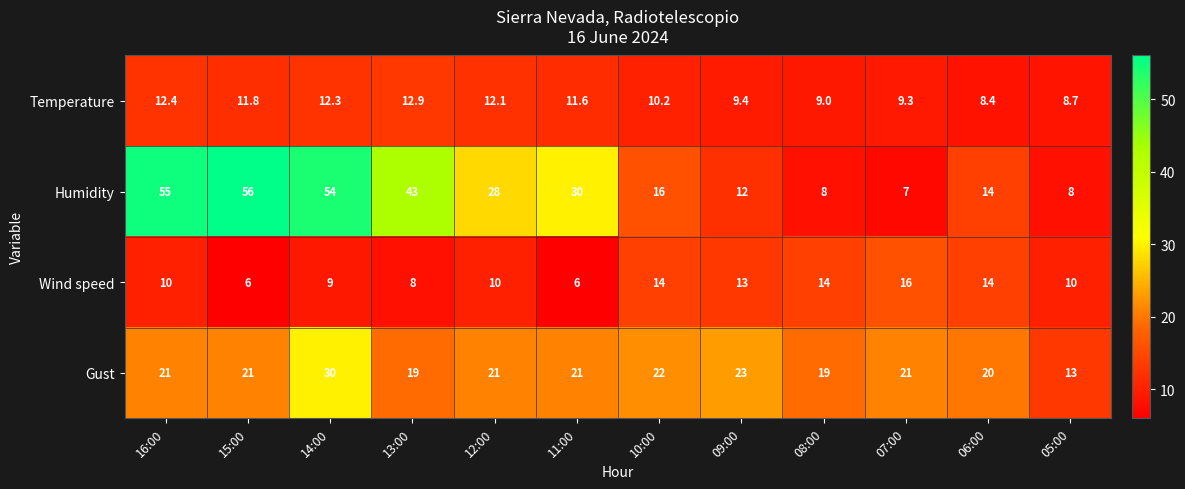

Count the number of data series in this chart.

4